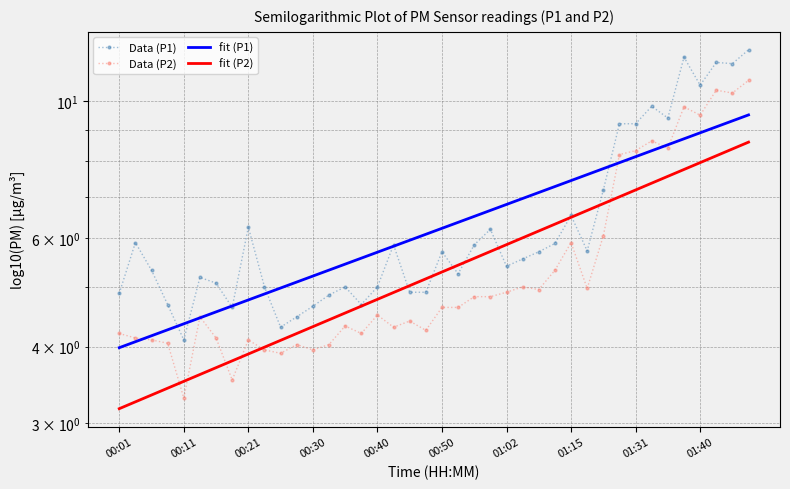

Which series has the largest range (max minus min)?

P1